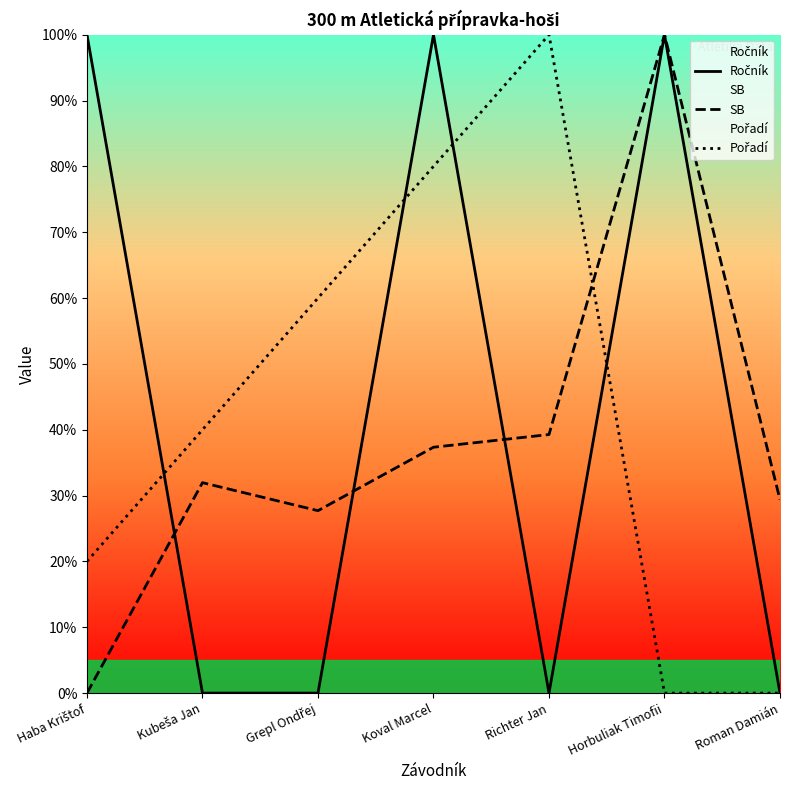

What is the sum of the SB values at Koval Marcel and Grepl Ondřej?

65.0